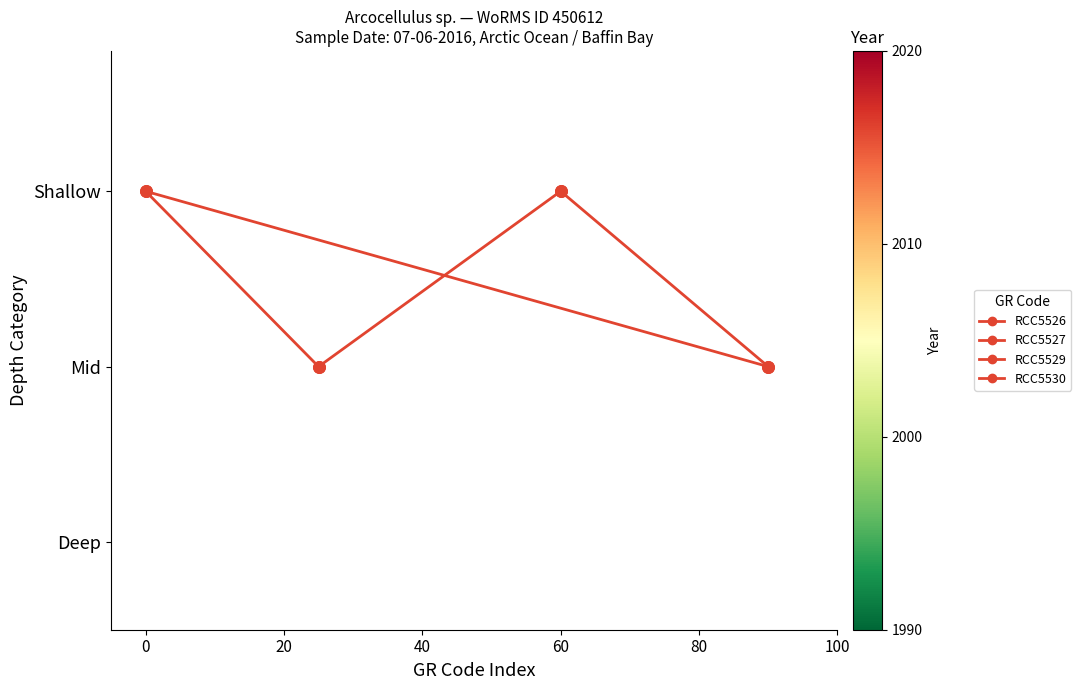

Which series reaches the maximum Y coordinate?

RCC5526